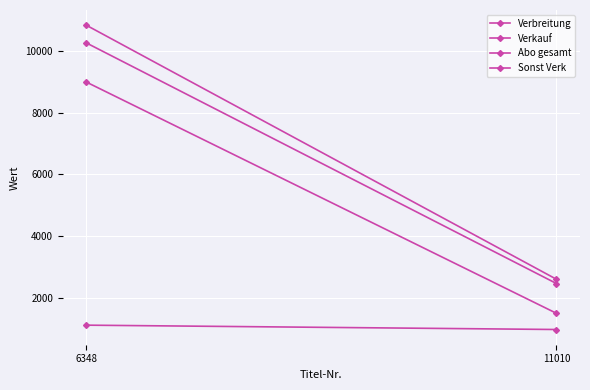

Between 6348 and 11010, which series saw the biggest shift?

Verbreitung